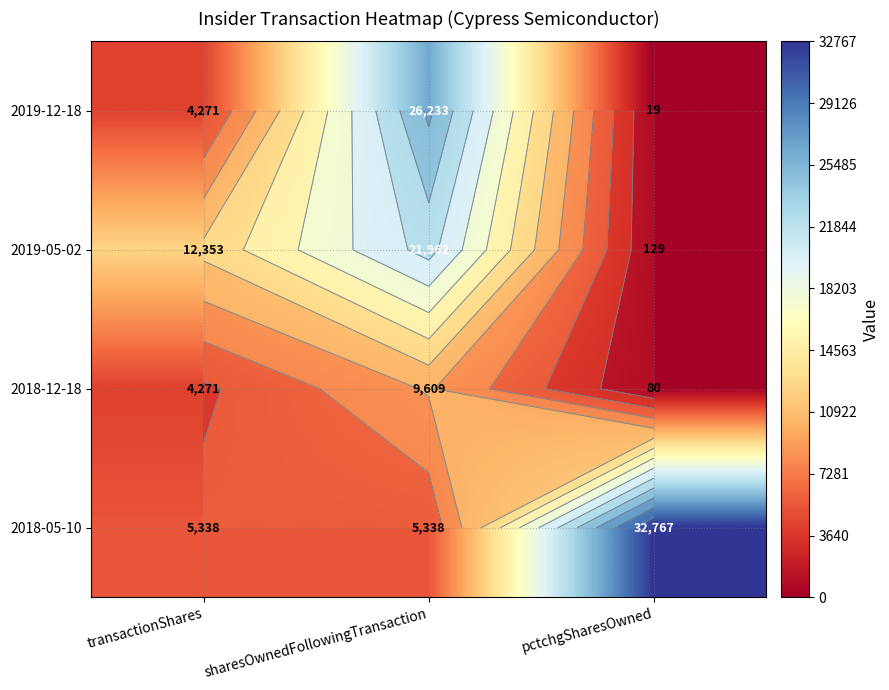

The 2018-12-18 series shows 138 at pctchgSharesOwned. True or false?

False